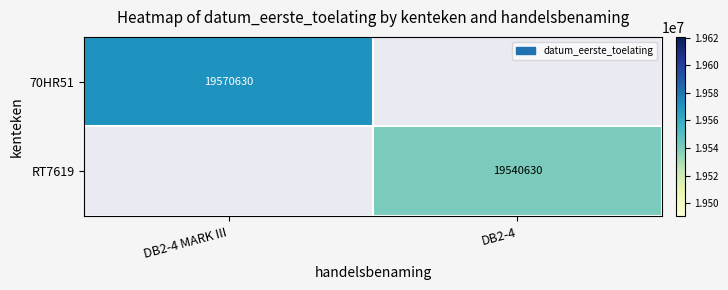

The value of RT7619 at DB2-4 is 19540630. True or false?

True